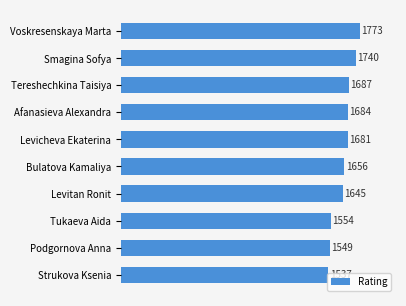

Are the bars horizontal?

Yes